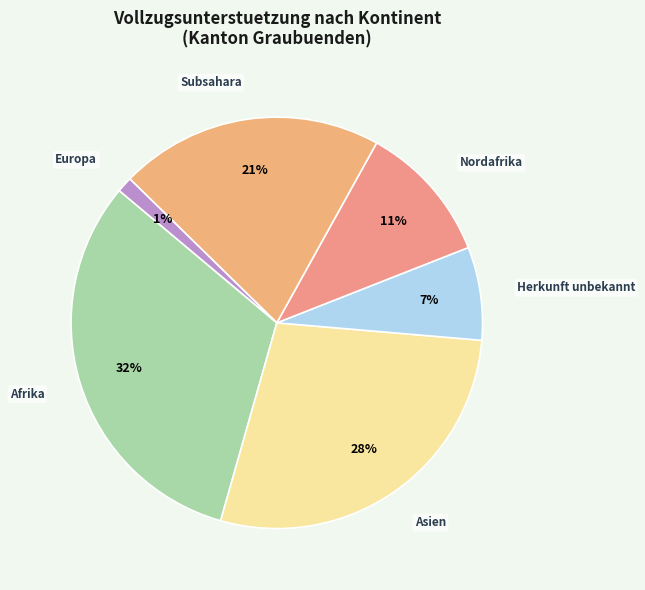

Is Afrika the majority of the pie?

No